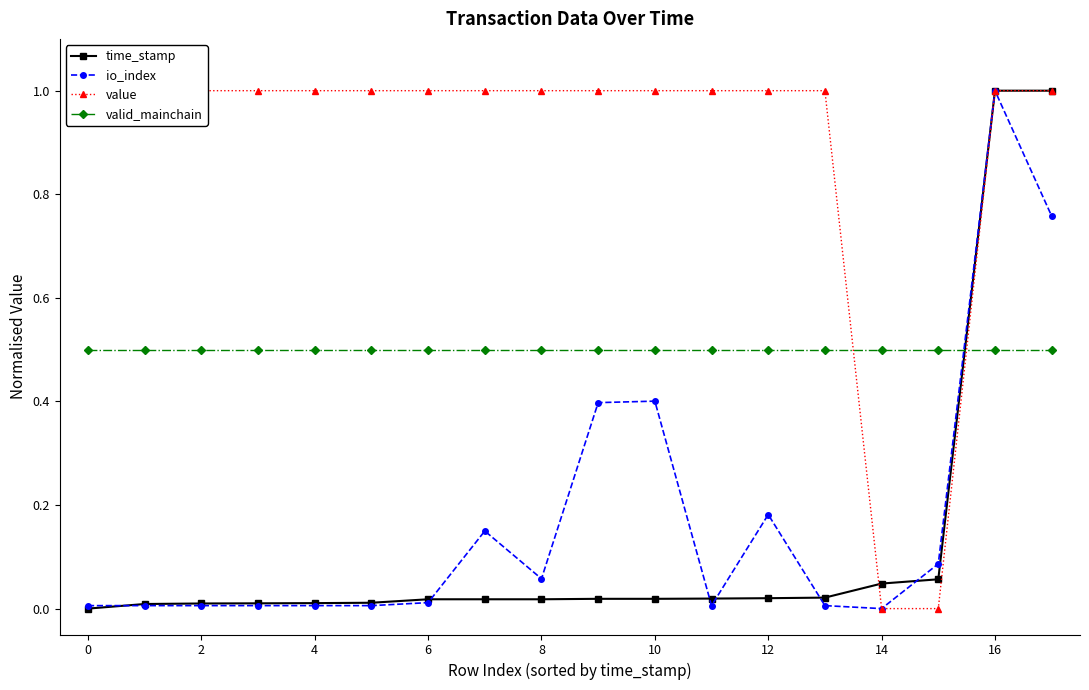

How many values in the value series are below 1?

2